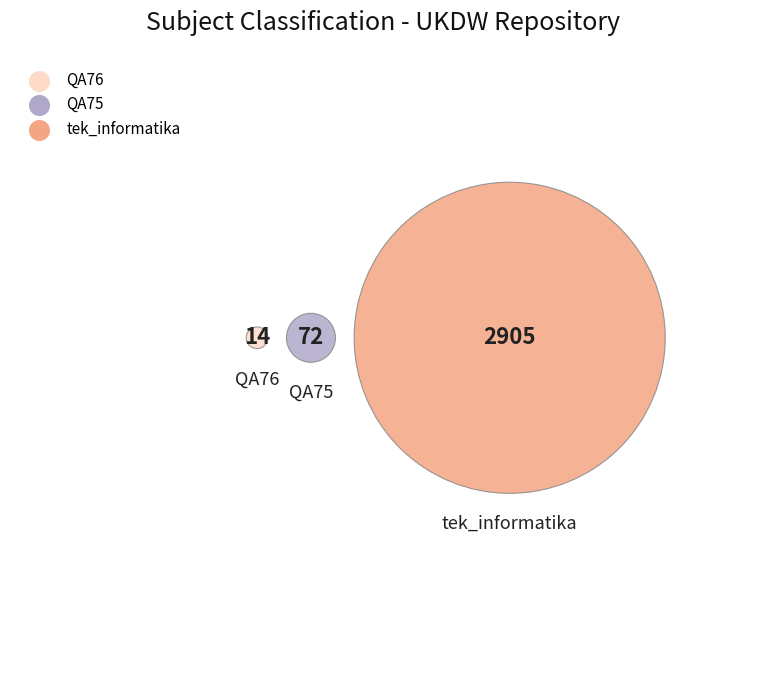

Which category has the smallest portion of the pie?

QA76